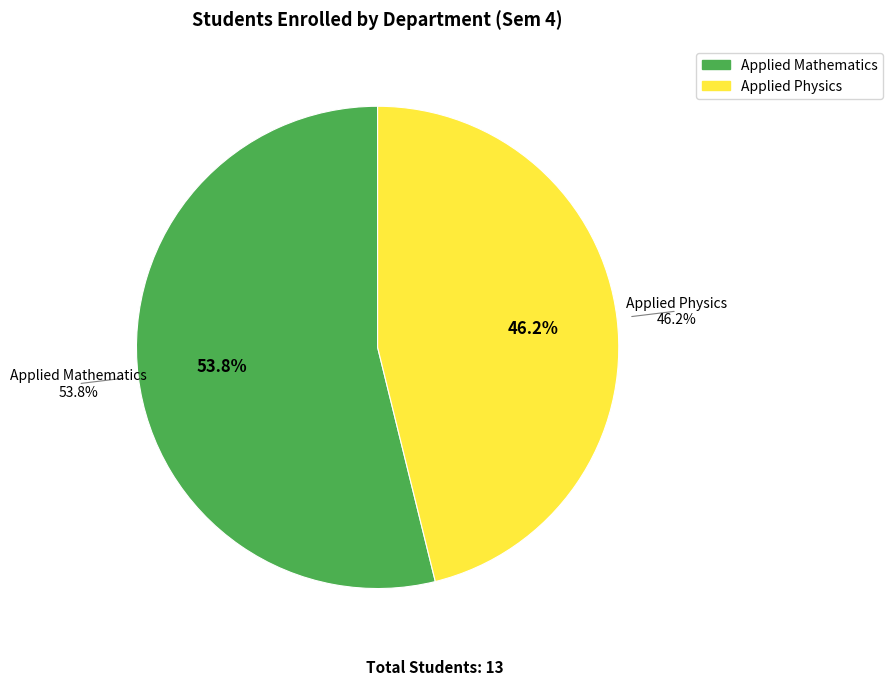

Does Applied Mathematics represent more than half of the total?

Yes